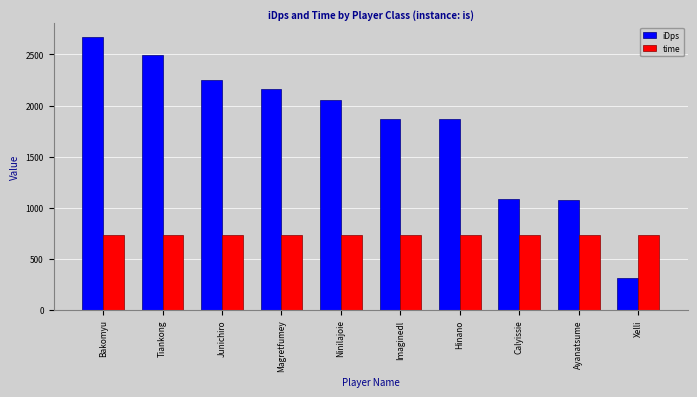

What are all the series names shown in the legend?

iDps, time